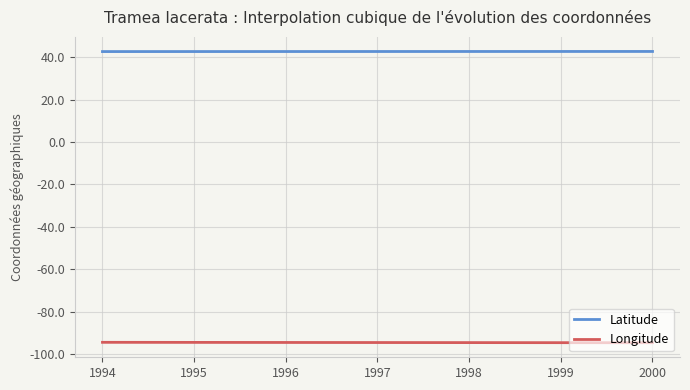

List the series in order of their overall mean, highest first.

Latitude, Longitude